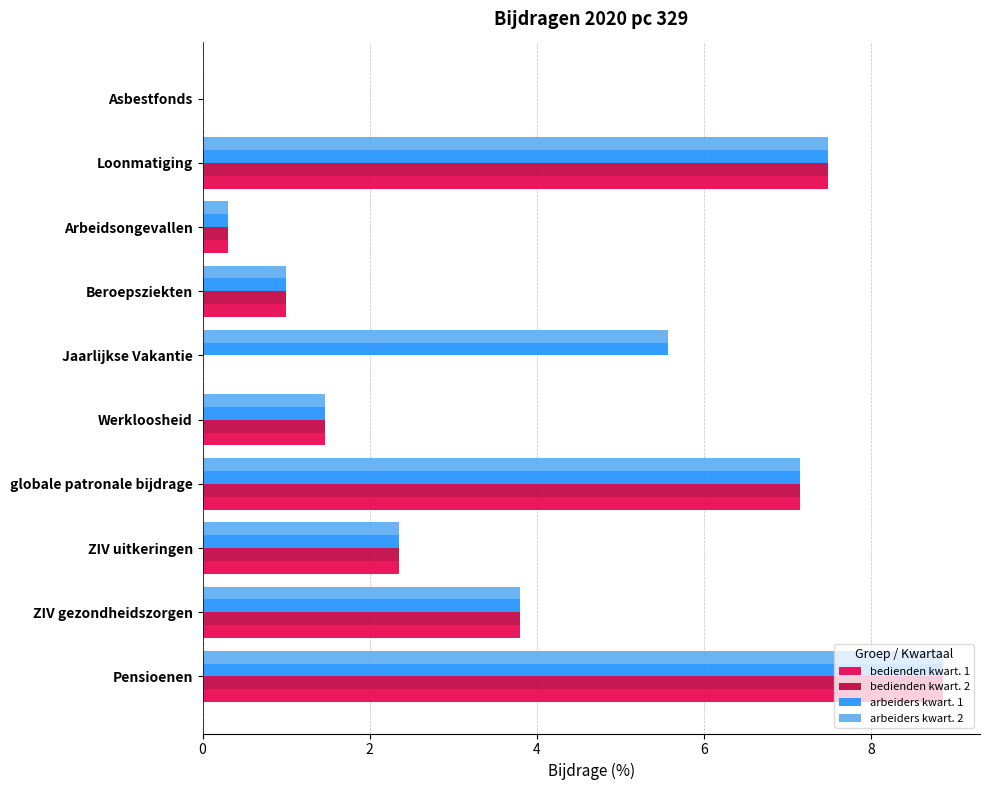

At which label does arbeiders kwart. 2 reach its peak?

Pensioenen